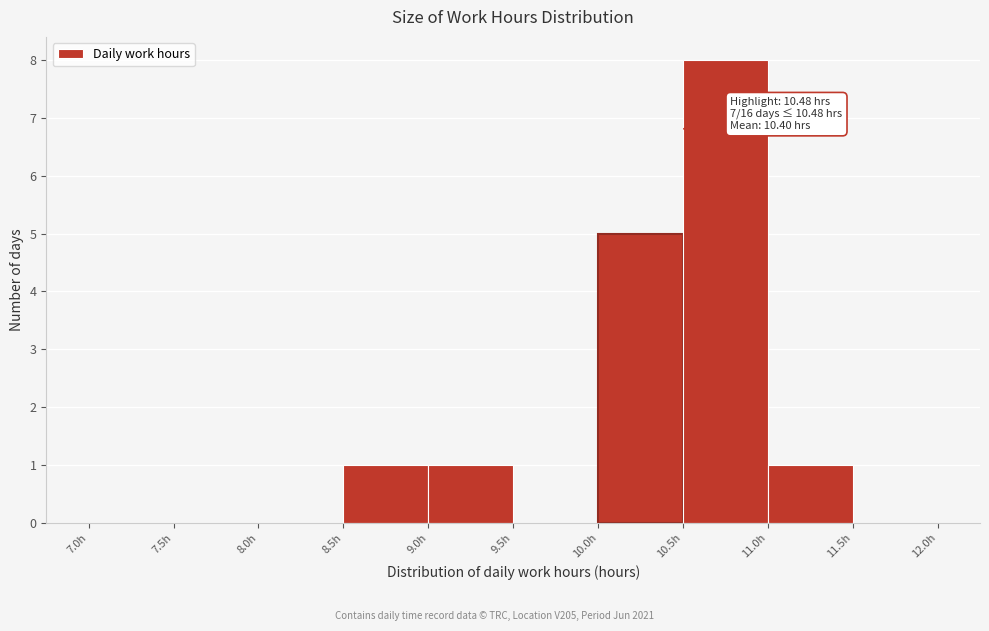

Over which range of the x-axis is the bar tallest?

10.5 to 11.0